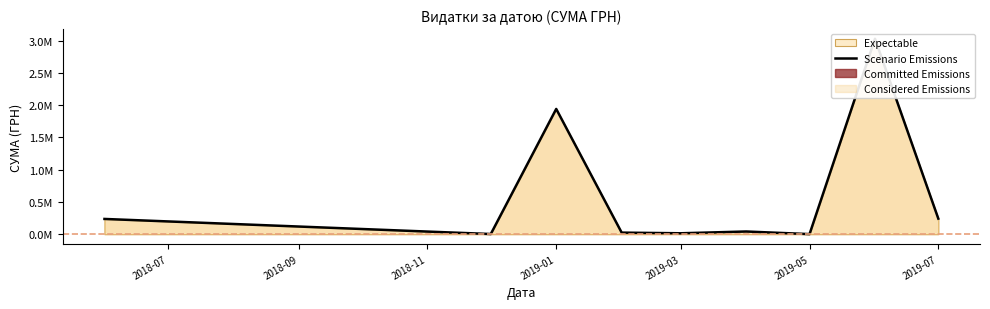

What is the ratio of the value at 2019-03 to the value at 2019-05?

0.3